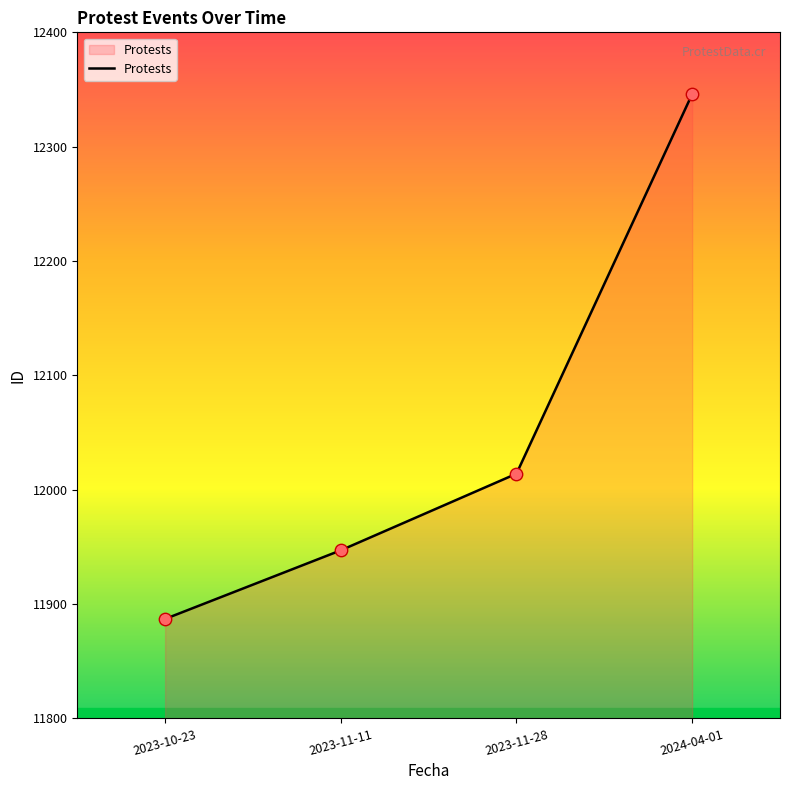

Which has a higher value, 2023-11-28 or 2024-04-01?

2024-04-01